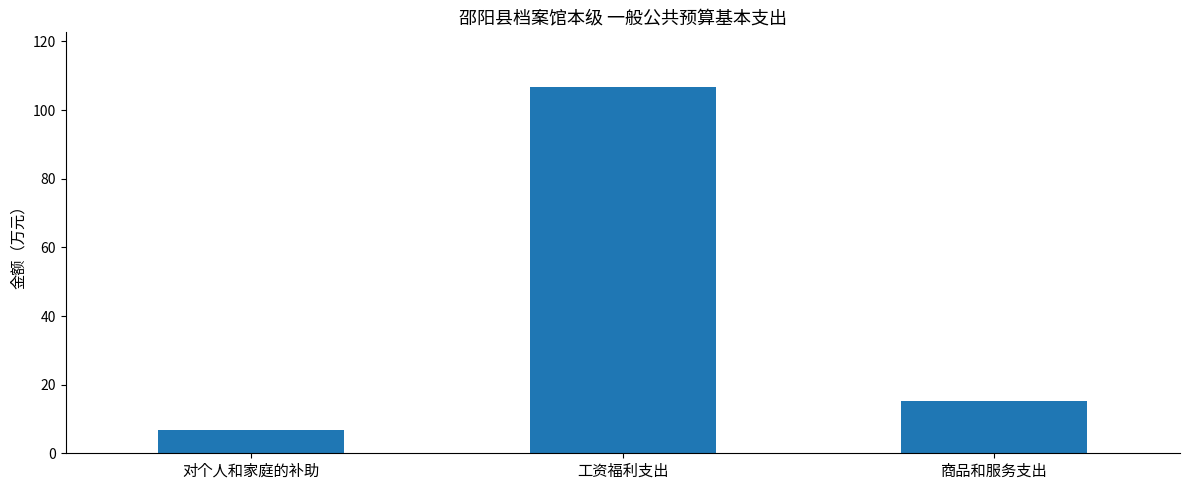

What position from the right is 对个人和家庭的补助?

3